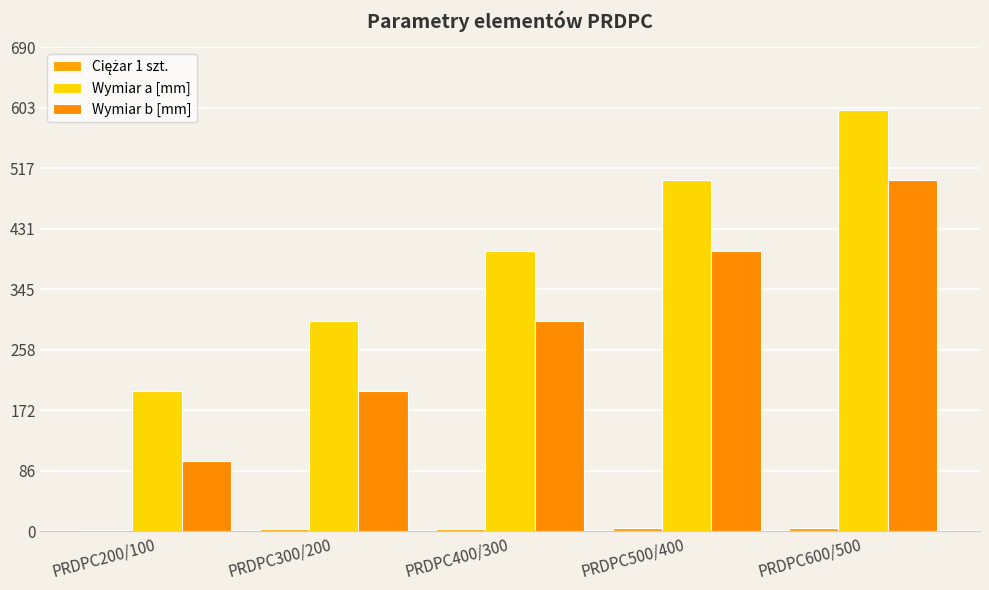

Count the number of categories in the chart.

5